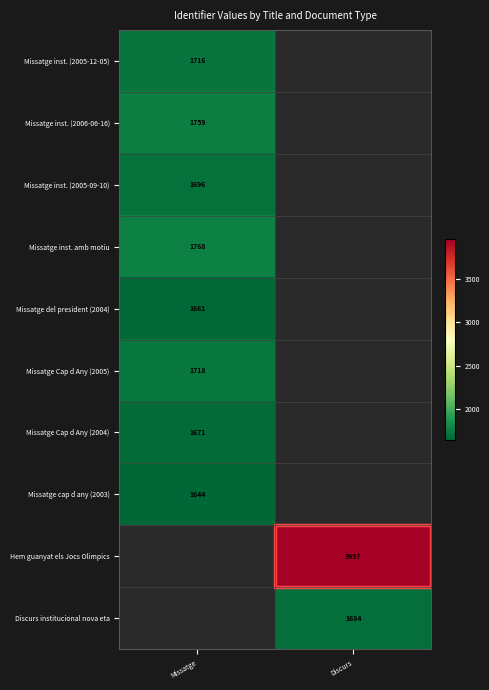

The value of Missatge cap d any (2003) at Missatge is 484. True or false?

False